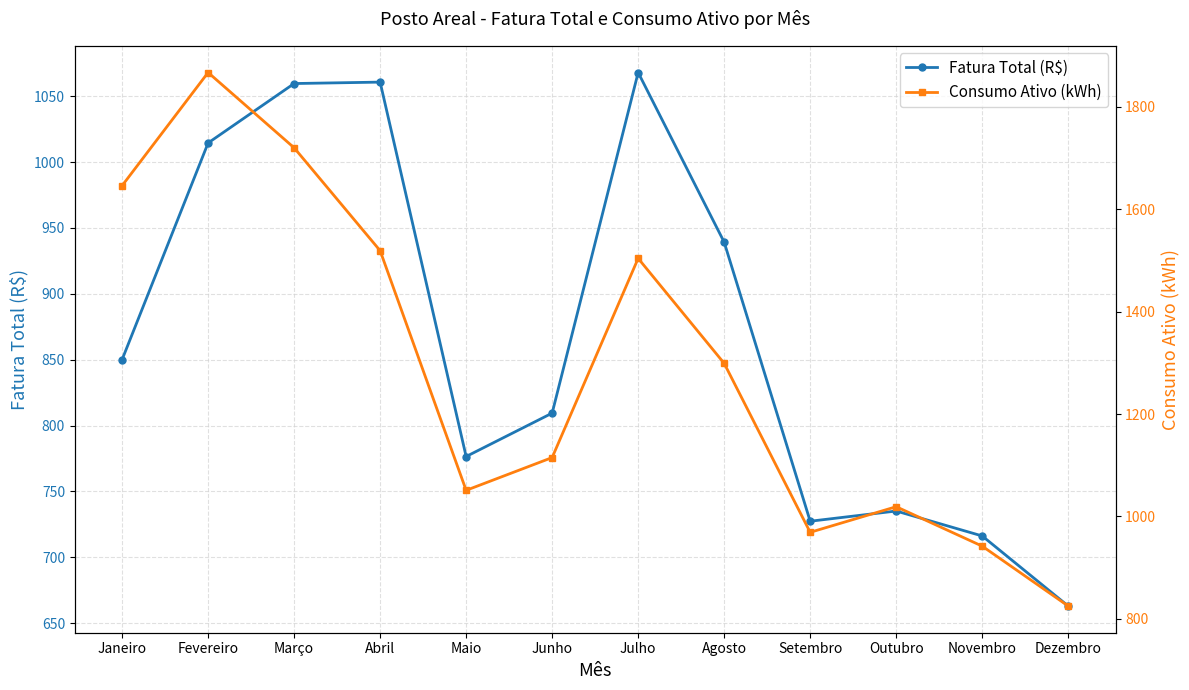

What is the label of the 1st point from the right?

Dezembro